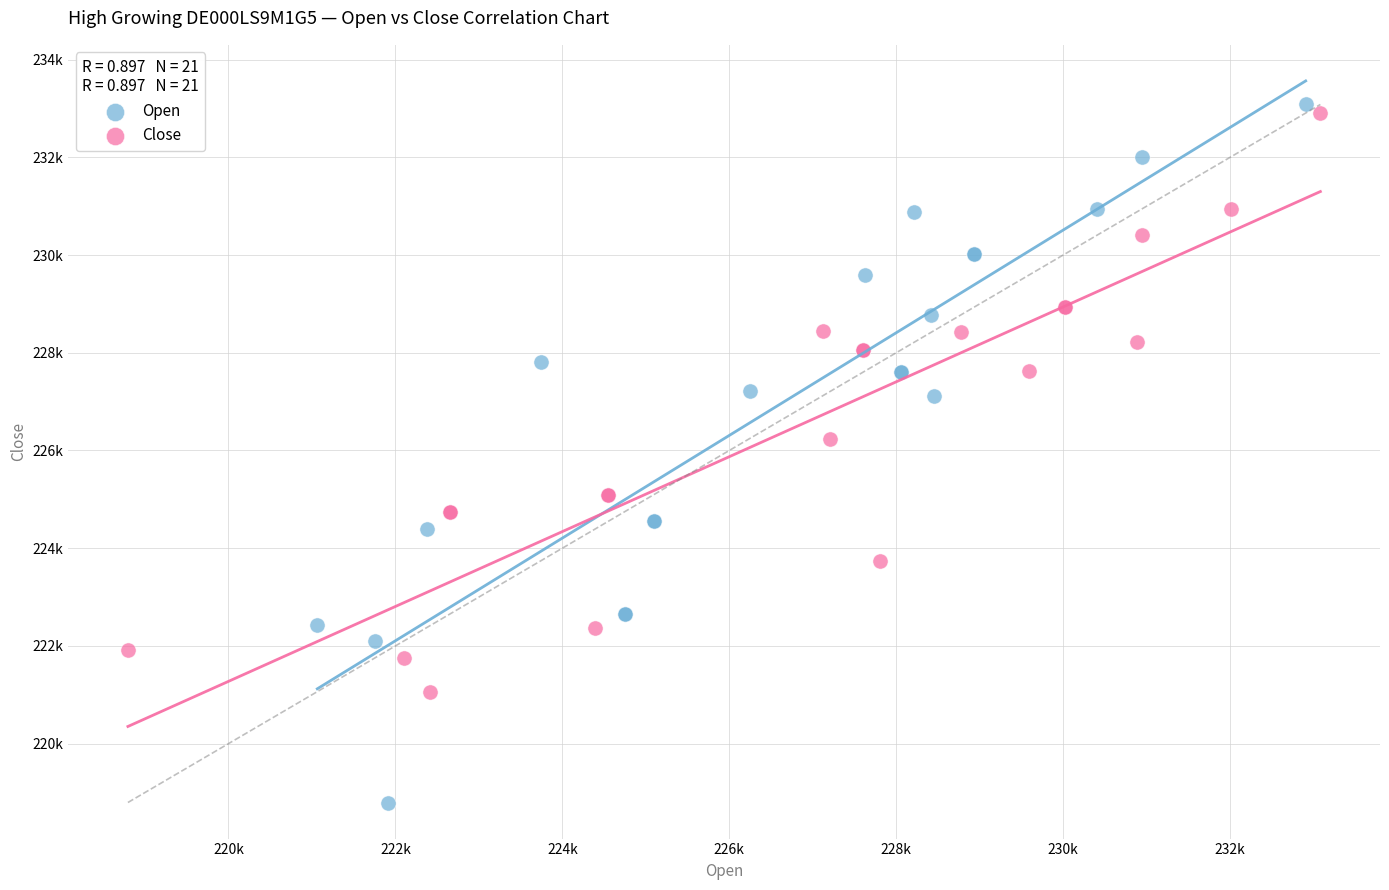

What are all the series names shown in the legend?

Open, Close